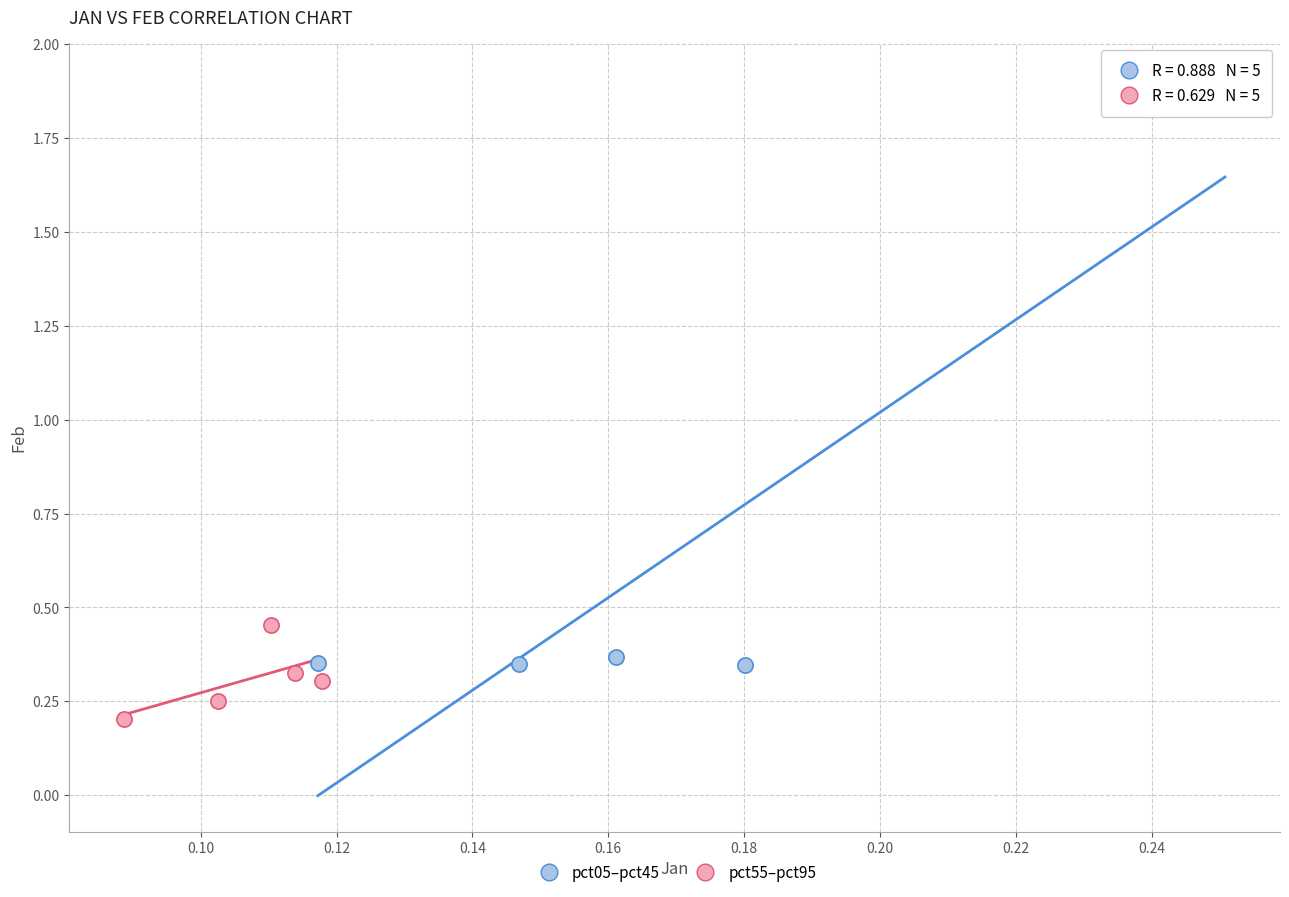

Which series reaches the maximum Y coordinate?

pct05–pct45